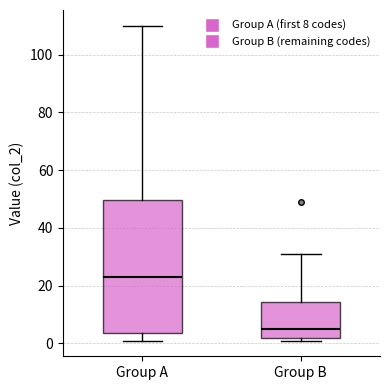

Where is the lower edge of the box for Group B on the y-axis? The values are not printed on the chart, so give them approximately, as read against the axis.

2